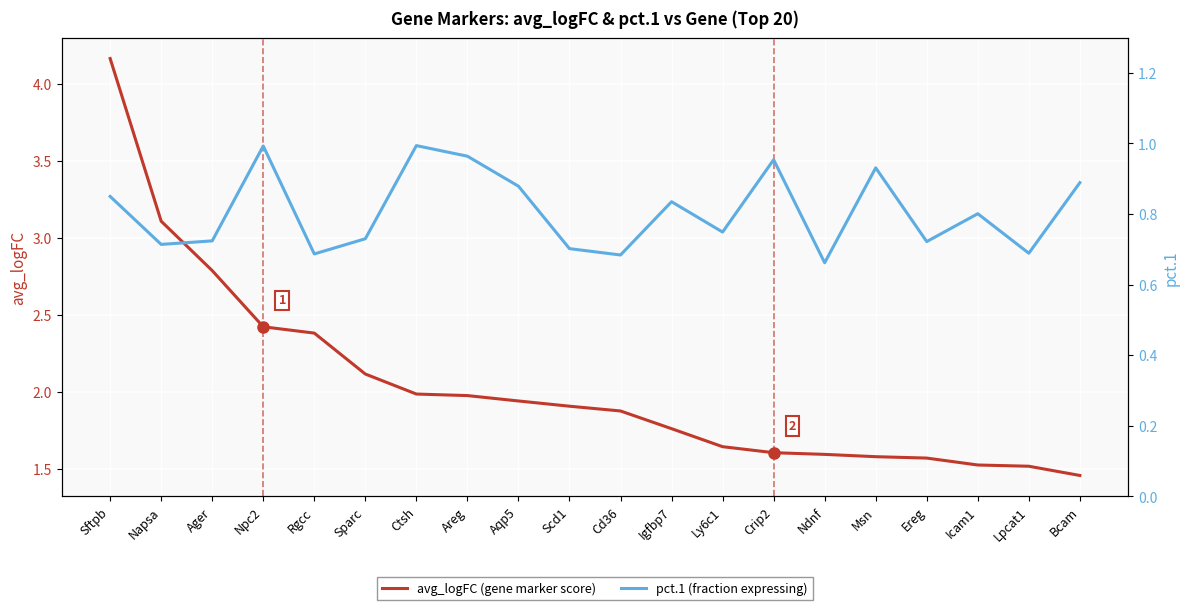

How many distinct data groups are displayed?

2